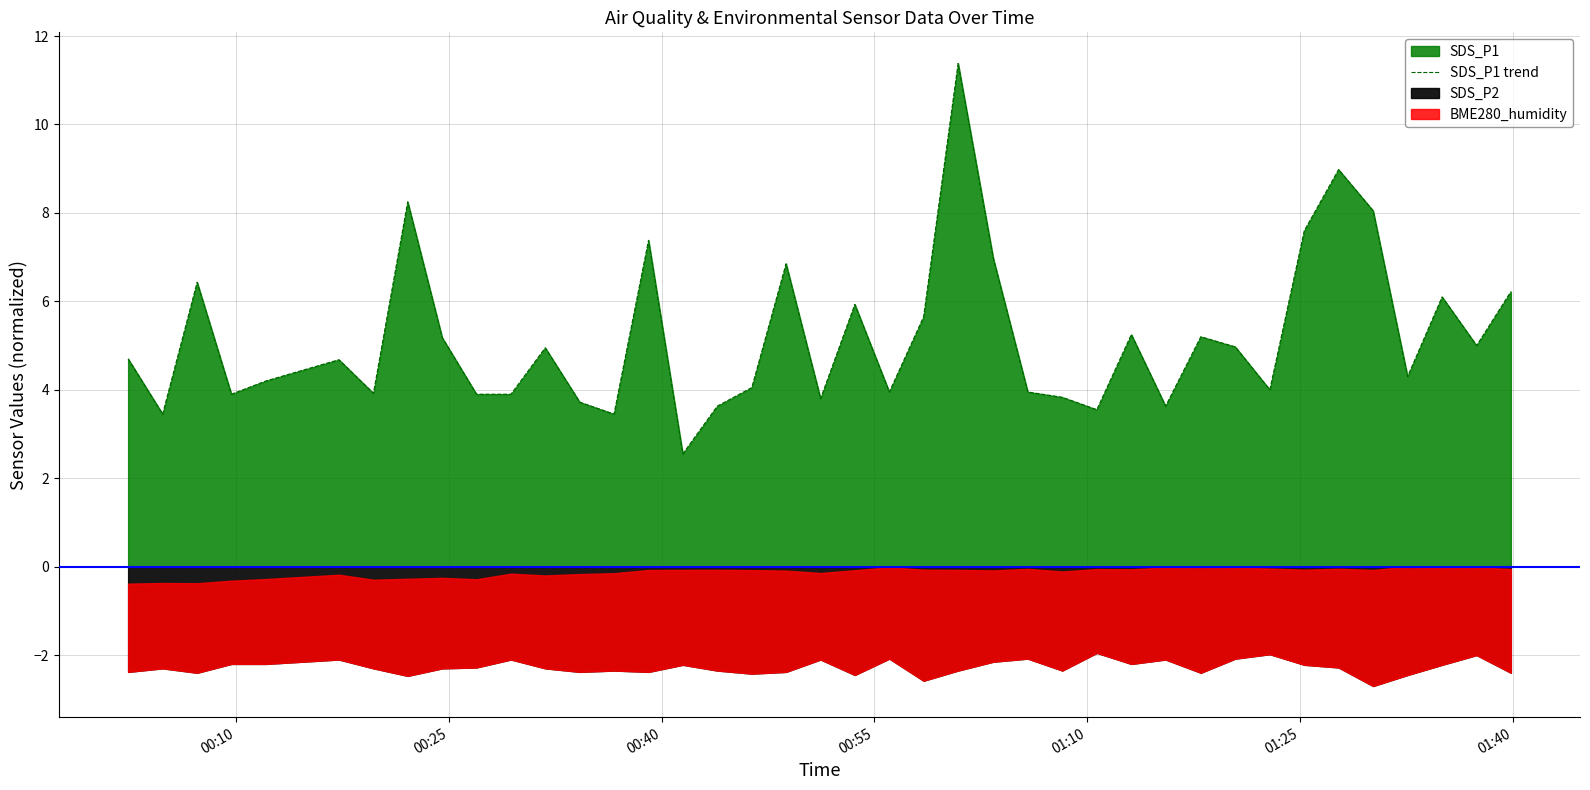

What is the highest value of the SDS_P1 trend series?

11.4